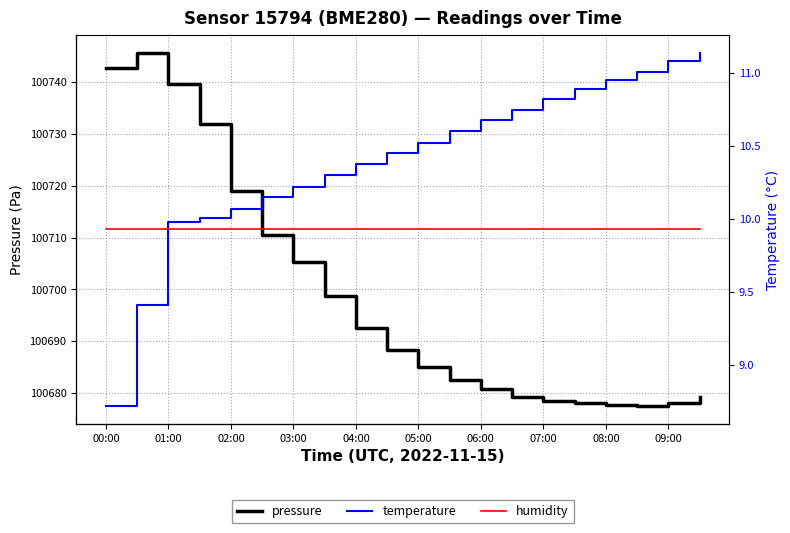

Is this an area chart (filled region under the line)?

No